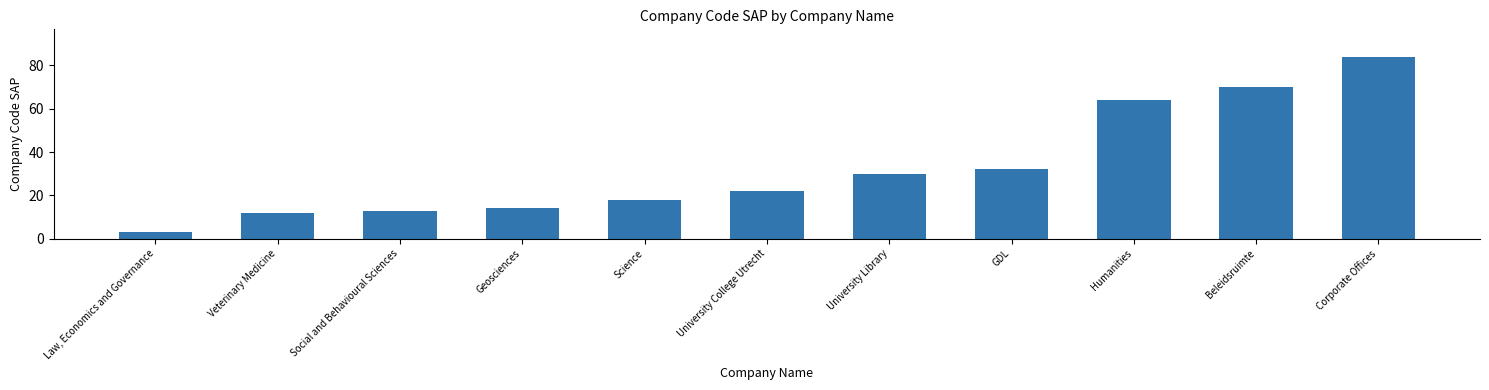

Does the chart contain stacked bars?

No